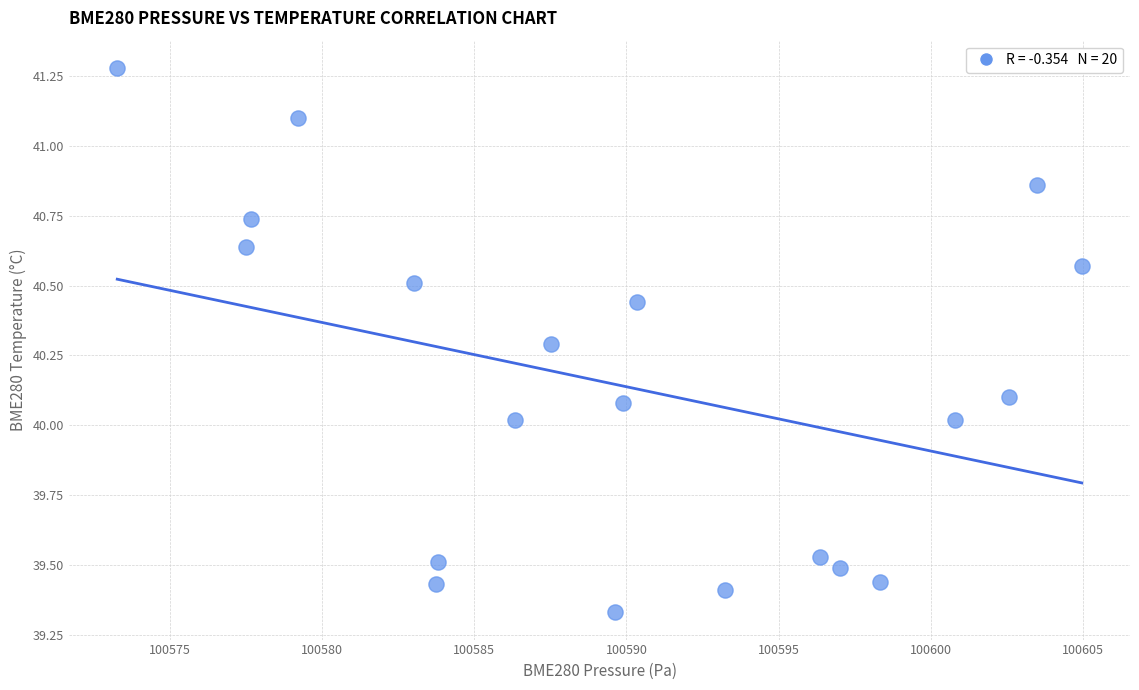

What is the range of X values (max minus min)?

31.7